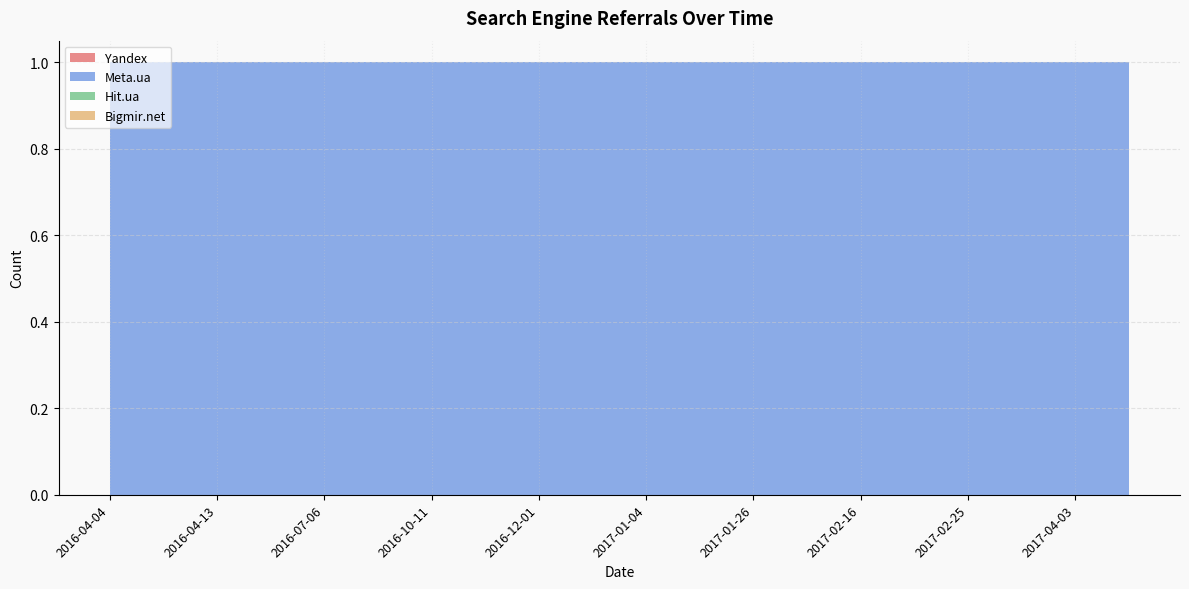

Reading right to left, what are all the values shown in this chart?

Yandex: 0	0	0	0	0	0	0	0	0	0	0	0	0	0	0	0	0	0	0	0
Meta.ua: 1	1	1	1	1	1	1	1	1	1	1	1	1	1	1	1	1	1	1	1
Hit.ua: 0	0	0	0	0	0	0	0	0	0	0	0	0	0	0	0	0	0	0	0
Bigmir.net: 0	0	0	0	0	0	0	0	0	0	0	0	0	0	0	0	0	0	0	0